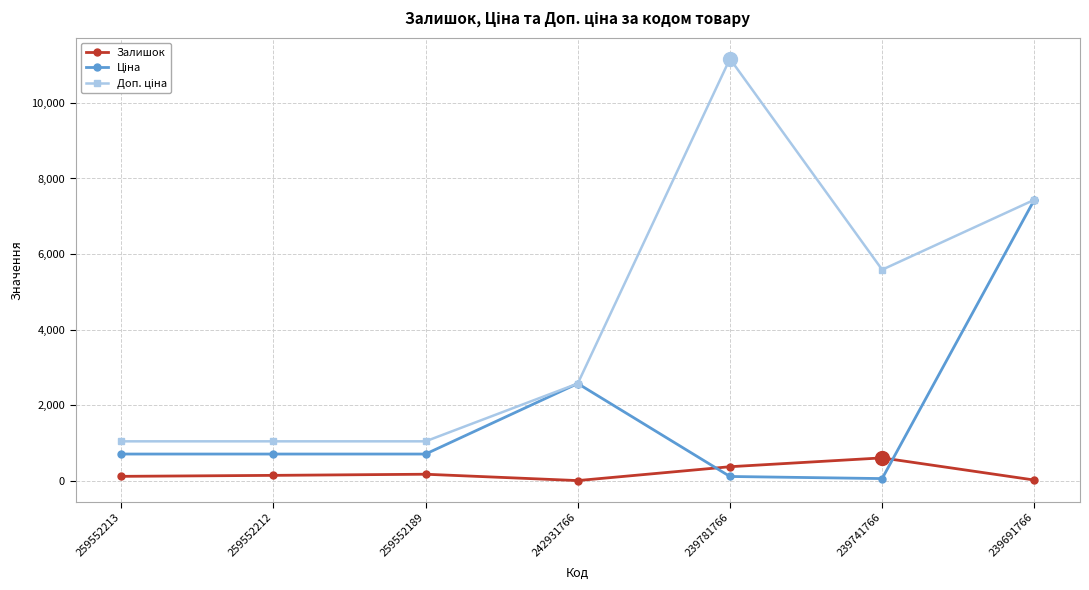

At which category is the sum across all series the highest?

239691766